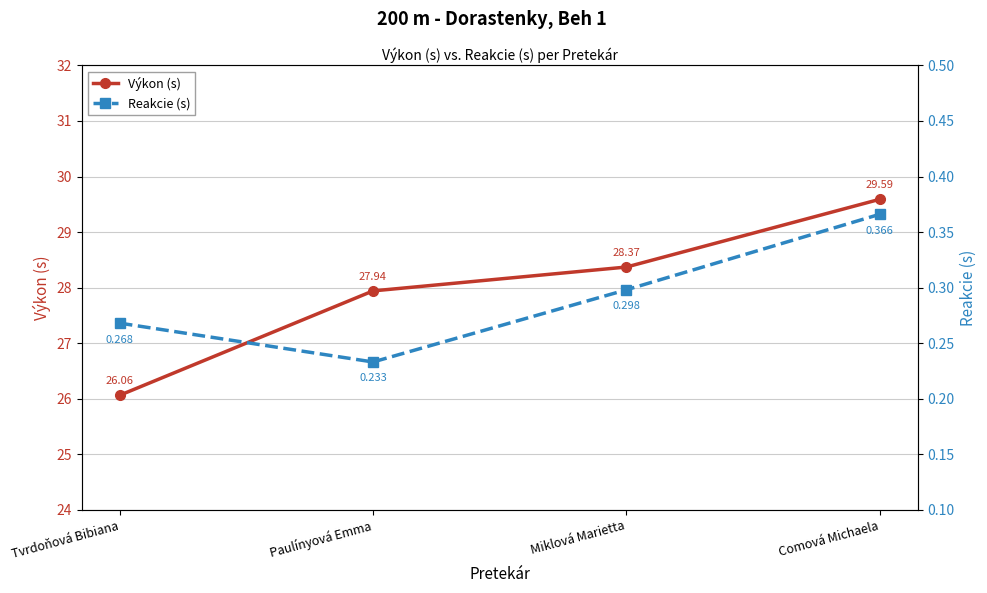

What is the minimum value shown in the chart?

0.2